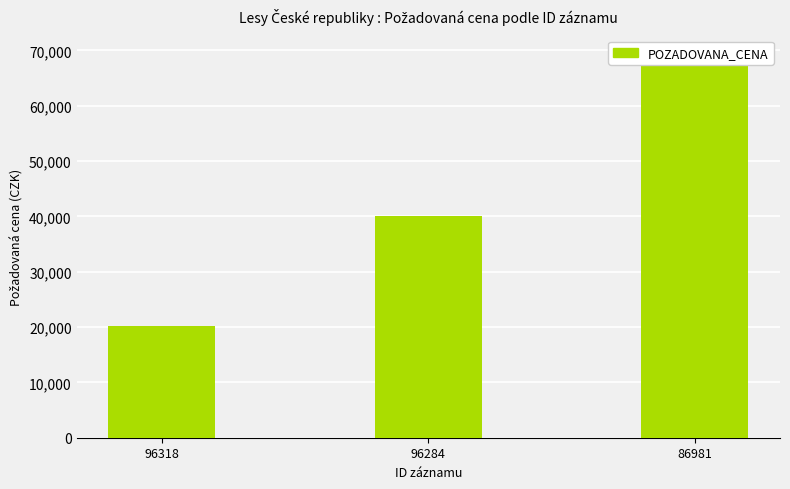

Are the bars grouped side by side (vs. stacked)?

No